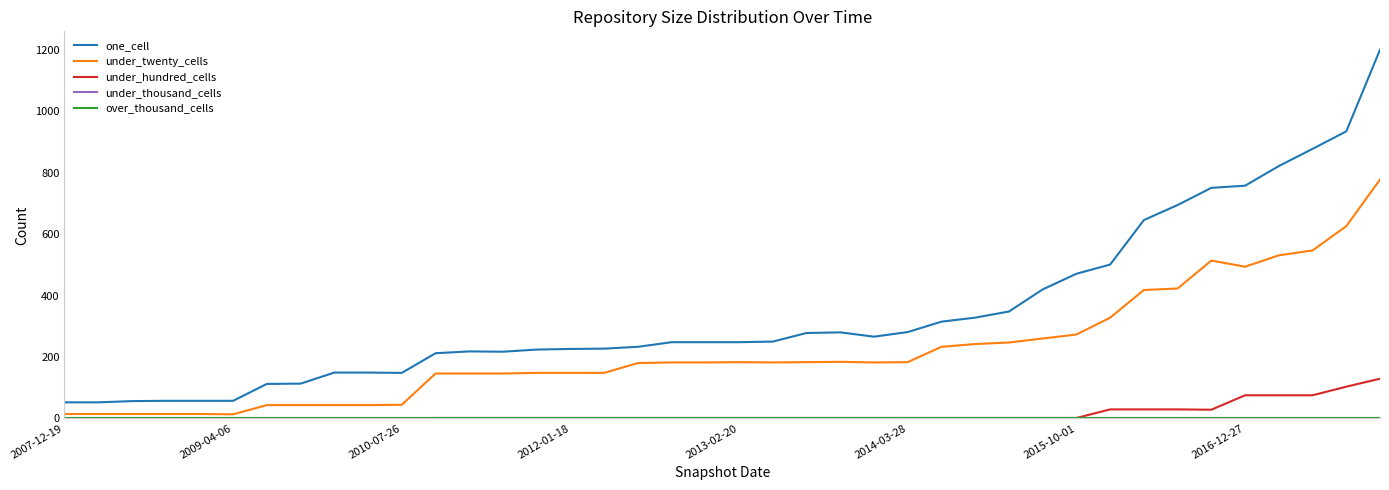

True or false: under_hundred_cells and under_twenty_cells cross at least once.

False